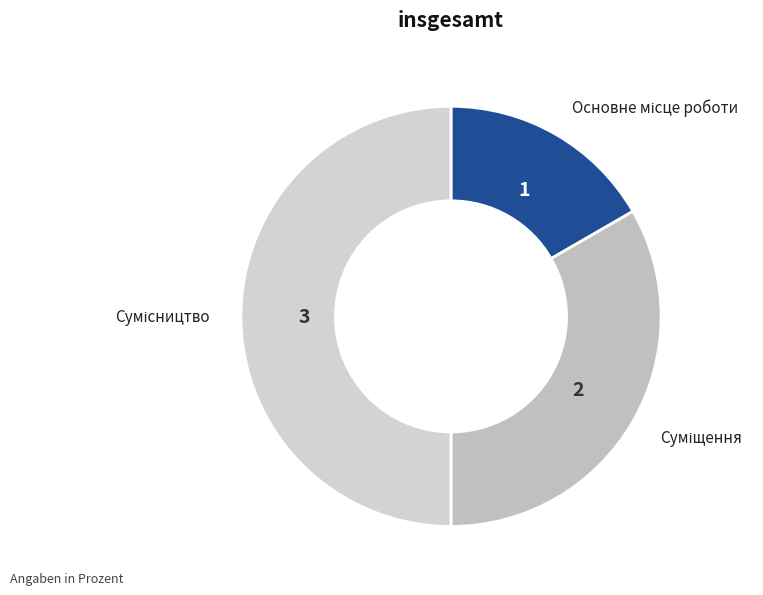

True or false: Сумісництво accounts for 50% of the total.

True